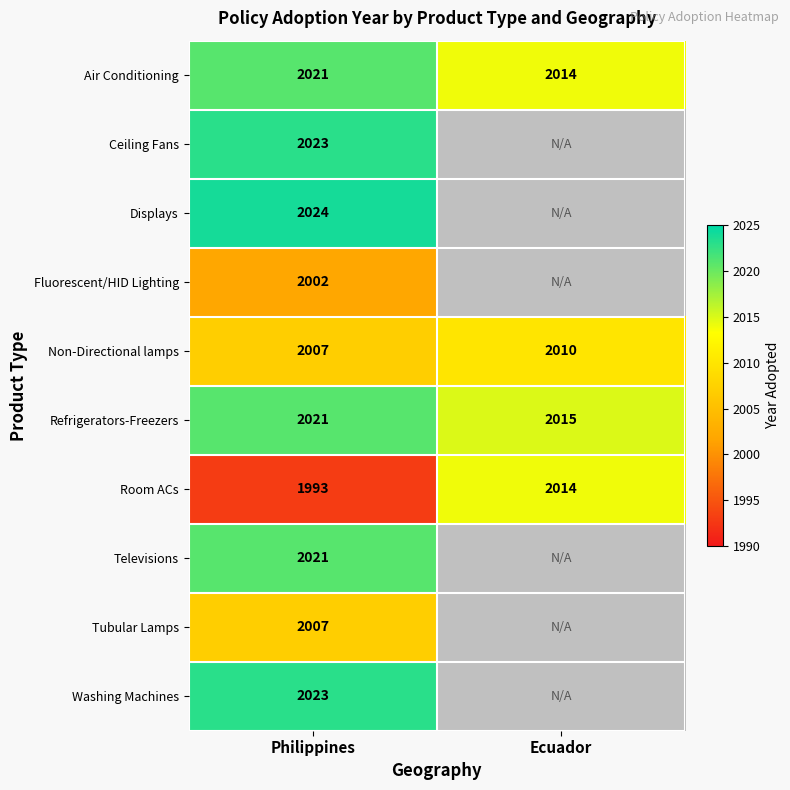

Is it true that Air Conditioning equals 636 at Ecuador?

False